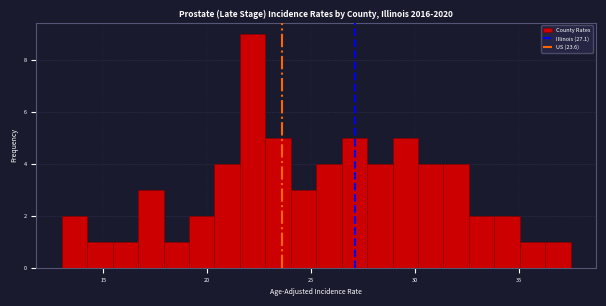

Read against the x-axis, roughly where is the centre of the tallest bar?

22.0